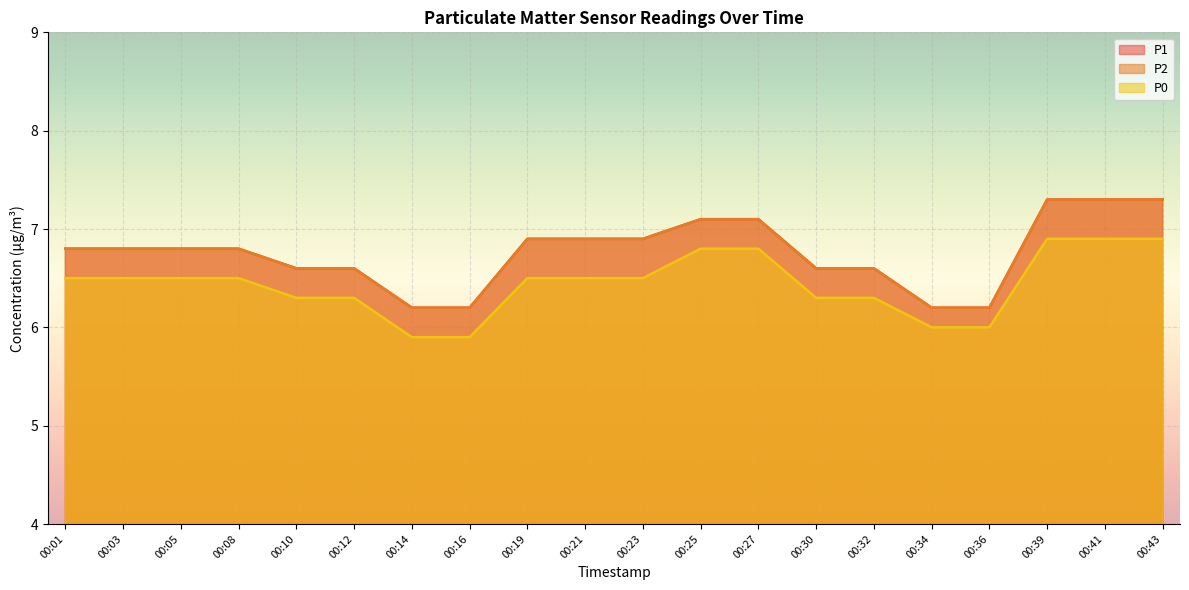

What is the difference between the highest and lowest values at 00:25?

0.3